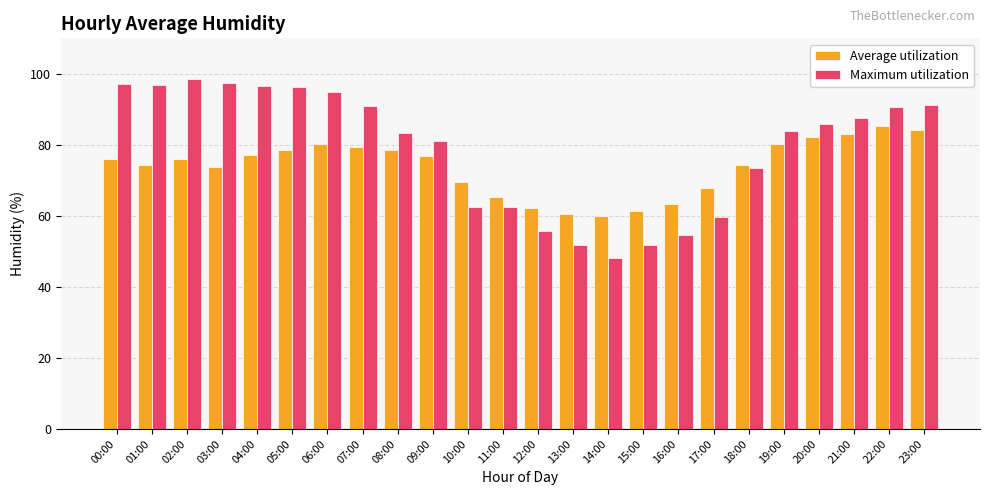

Which series has the largest total across all categories?

Maximum utilization